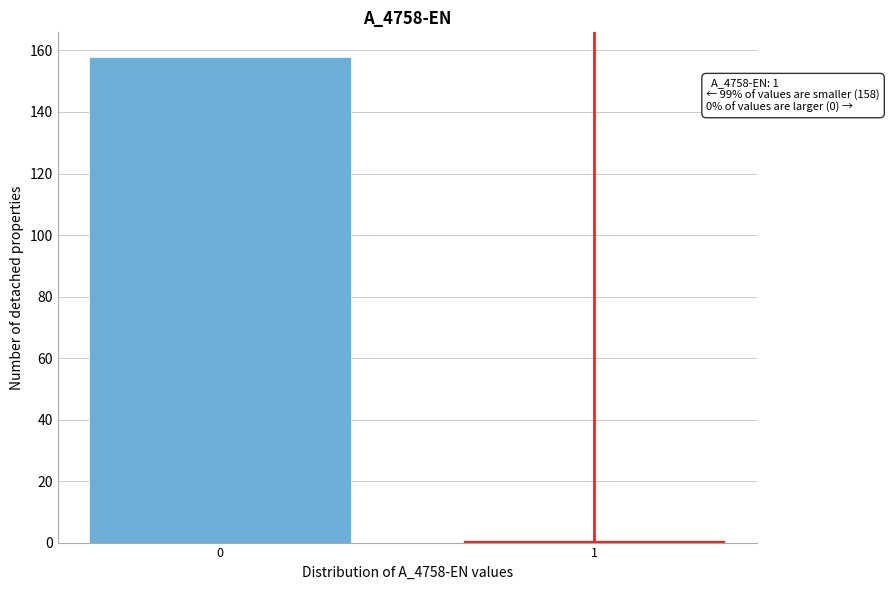

Reading right to left, extract all data points from this chart.

1=1	0=158